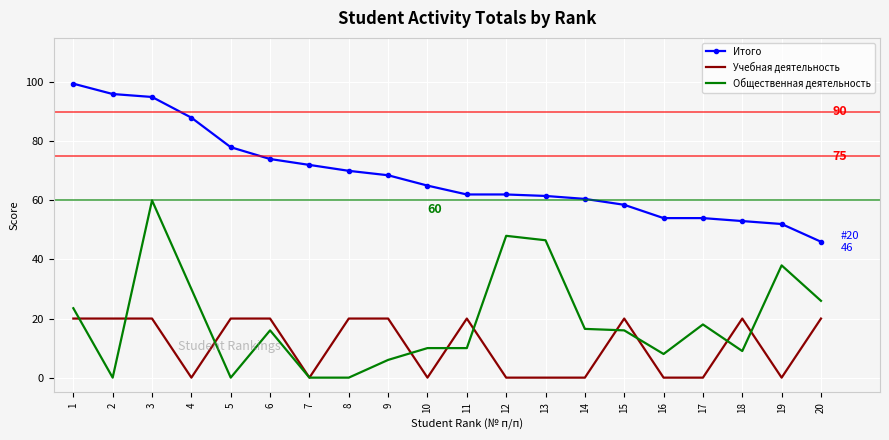

Reading left to right, list all the values displayed in this chart.

Итого: 99.5	96.0	95.0	88.0	78.0	74.0	72.0	70.0	68.5	65.0	62.0	62.0	61.5	60.5	58.5	54.0	54.0	53.0	52.0	46.0
Учебная деятельность: 20.0	20.0	20.0	0.0	20.0	20.0	0.0	20.0	20.0	0.0	20.0	0.0	0.0	0.0	20.0	0.0	0.0	20.0	0.0	20.0
Общественная деятельность: 23.5	0.0	60.0	30.0	0.0	16.0	0.0	0.0	6.0	10.0	10.0	48.0	46.5	16.5	16.0	8.0	18.0	9.0	38.0	26.0